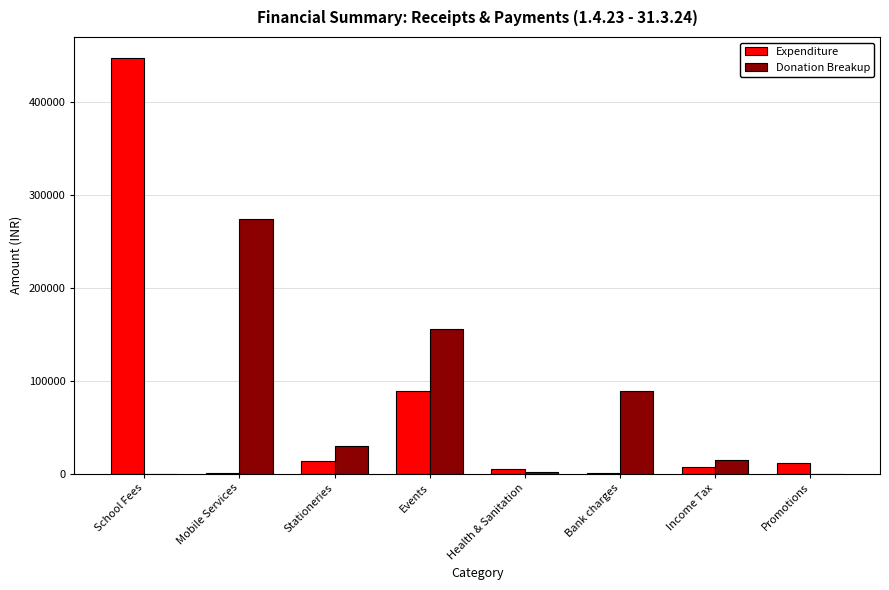

Is the value of Expenditure at Promotions greater than the value of Donation Breakup at Promotions?

Yes